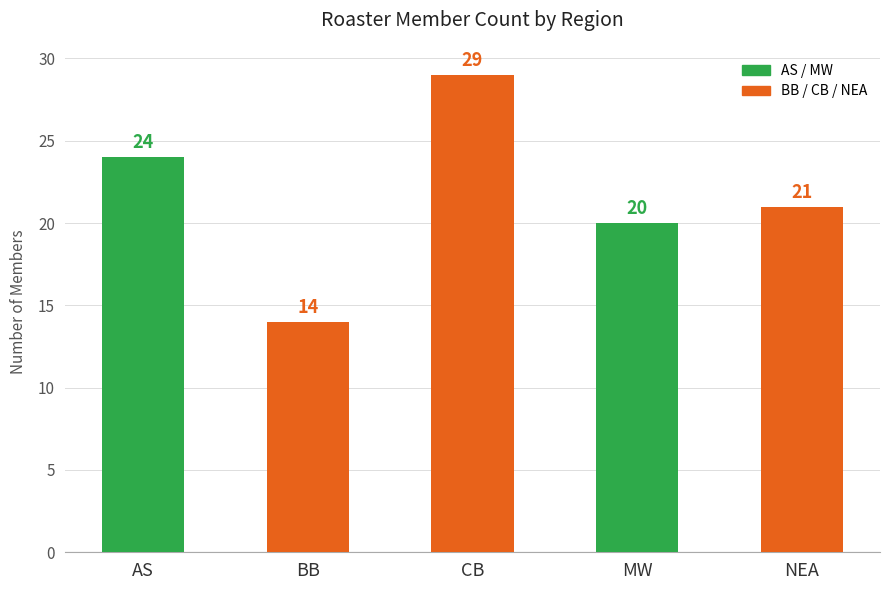

The value at AS is 24. True or false?

True